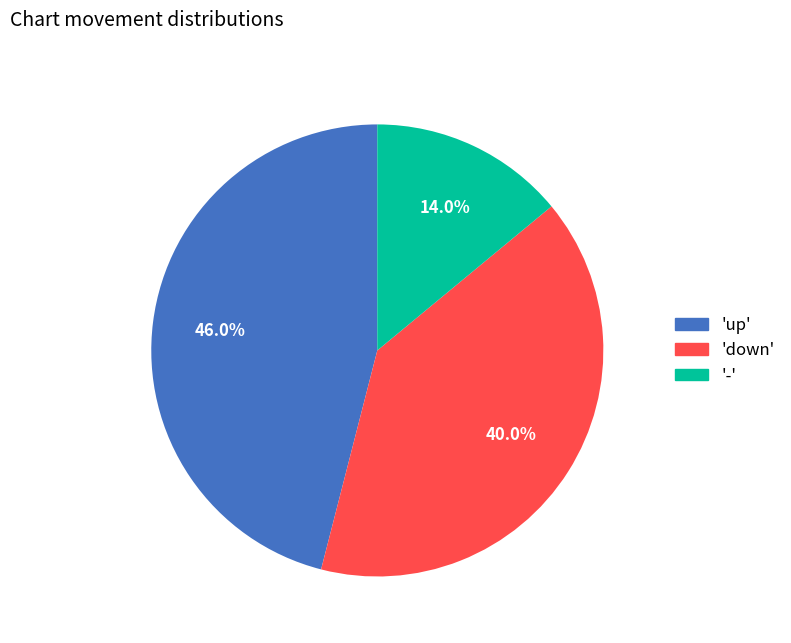

Is there a majority slice in this chart?

No